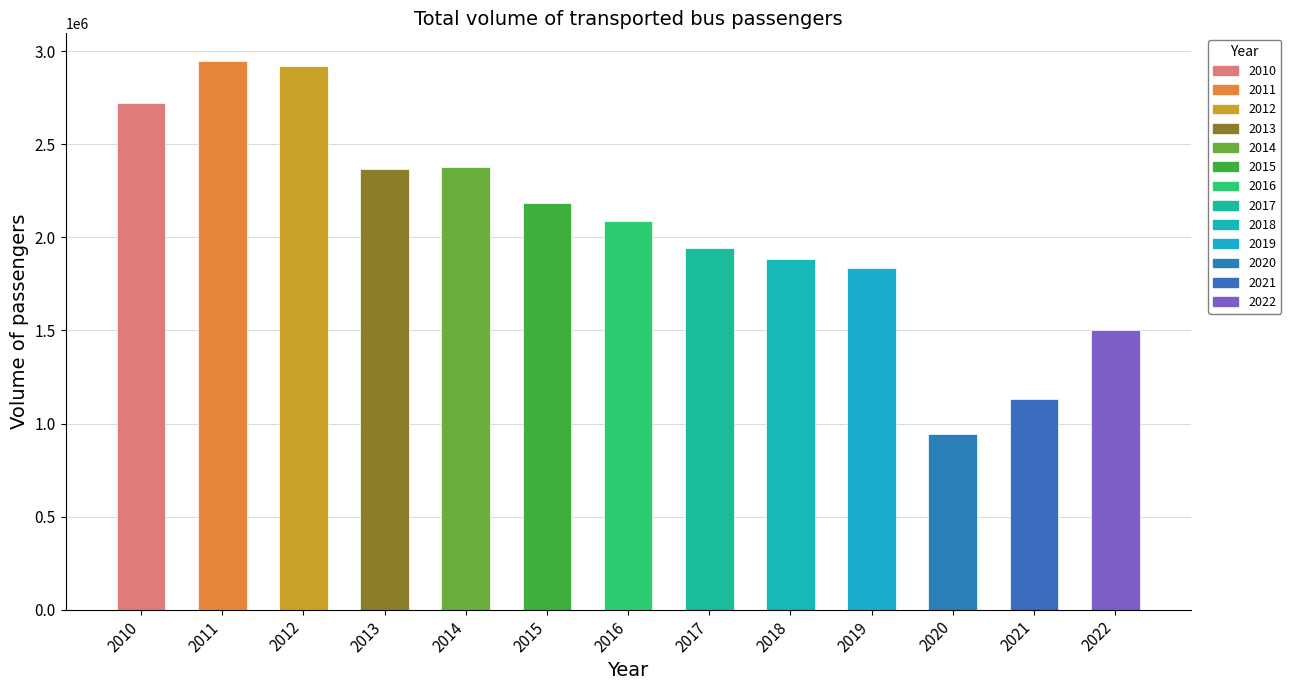

Between 2017 and 2019, which is larger?

2017